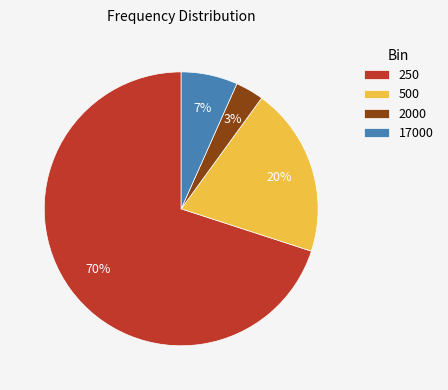

To the nearest percent, what is the combined percentage of 2000 and 500?

23%